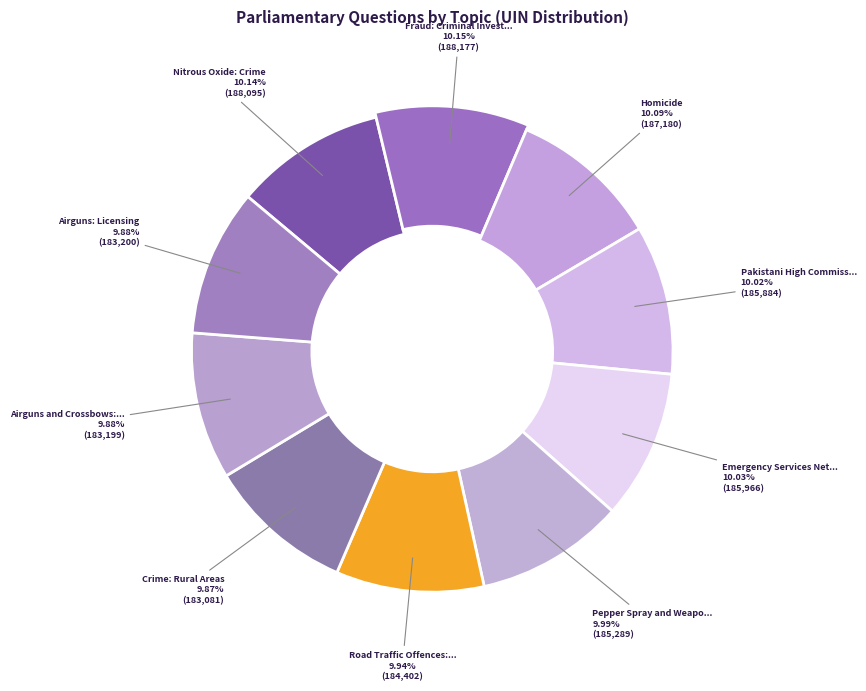

How many segments does this pie chart have?

10